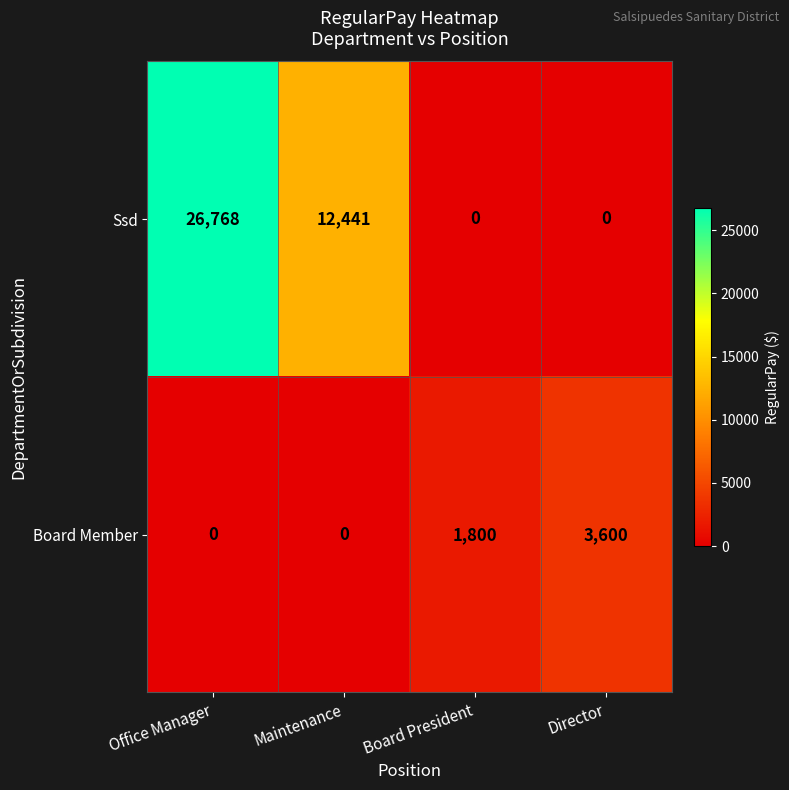

At which category is the sum across all series the highest?

Office Manager